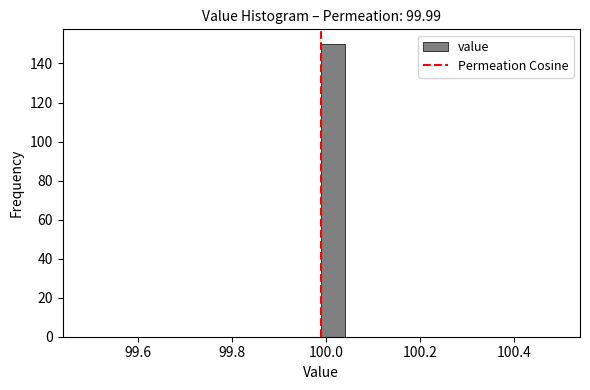

Around what value on the x-axis is the tallest bar? Give the approximate position of its centre, as read against the axis.

100.02